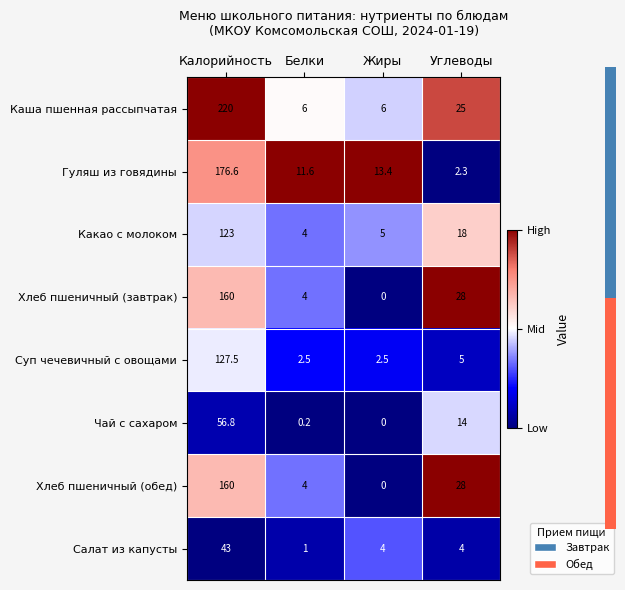

Which label corresponds to the largest value in the chart?

Калорийность